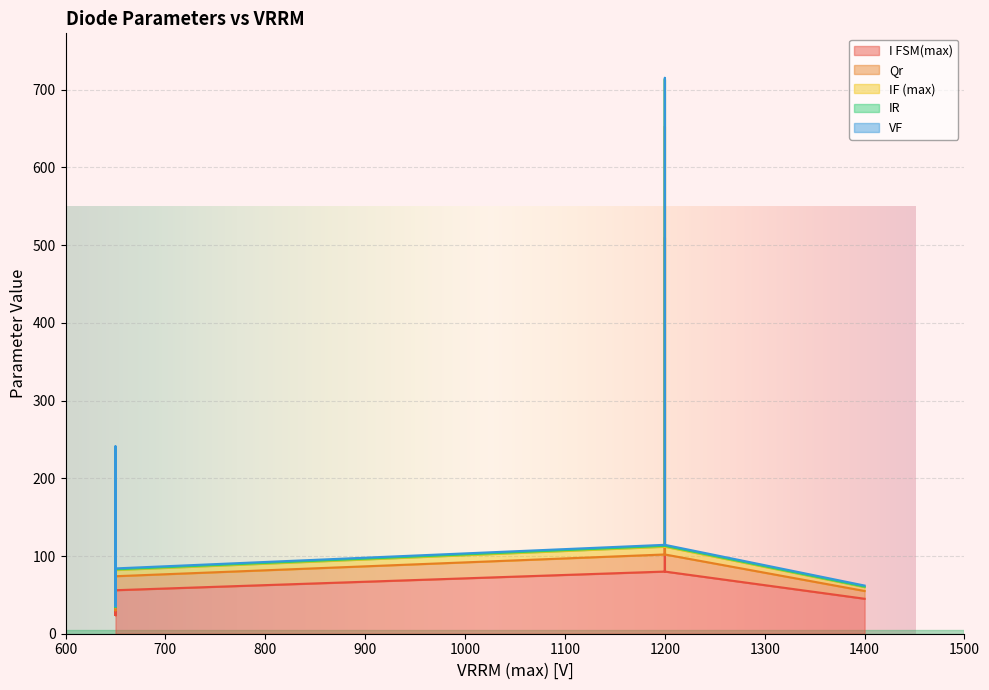

True or false: I FSM(max) and VF cross at least once.

False